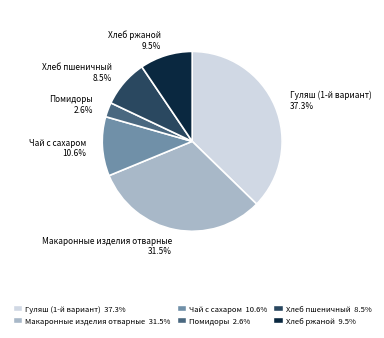

Rank the categories by value from highest to lowest.

Гуляш (1-й вариант), Макаронные изделия отварные, Чай с сахаром, Хлеб ржаной, Хлеб пшеничный, Помидоры